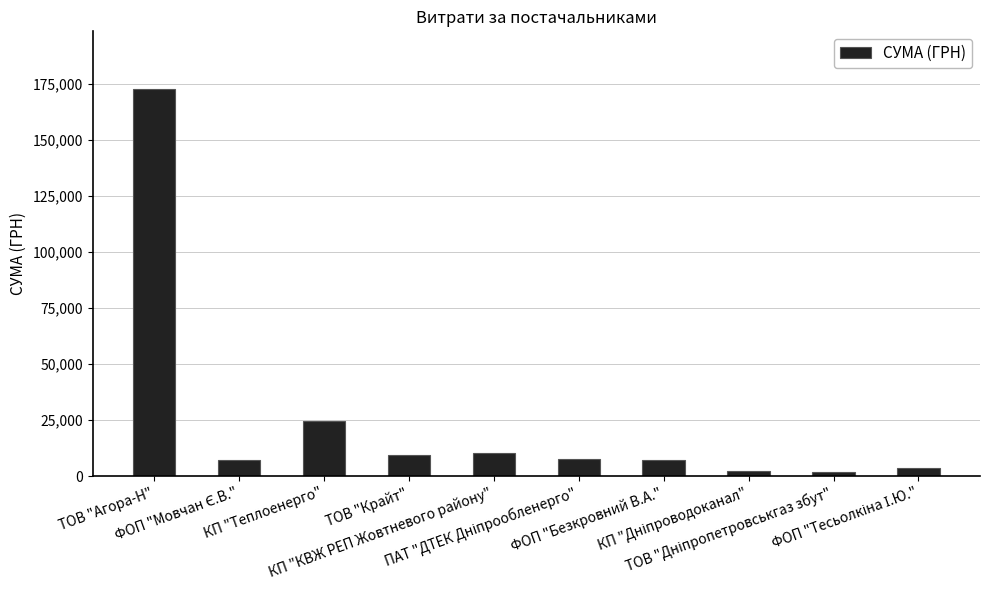

What is the label of the 4th bar from the left?

ТОВ "Крайт"